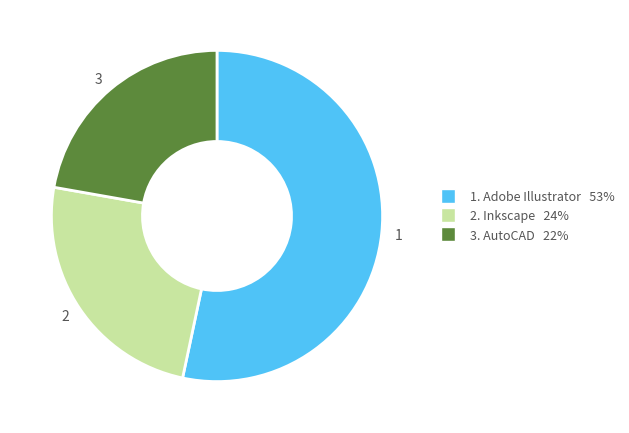

Which category has the smallest portion of the pie?

3